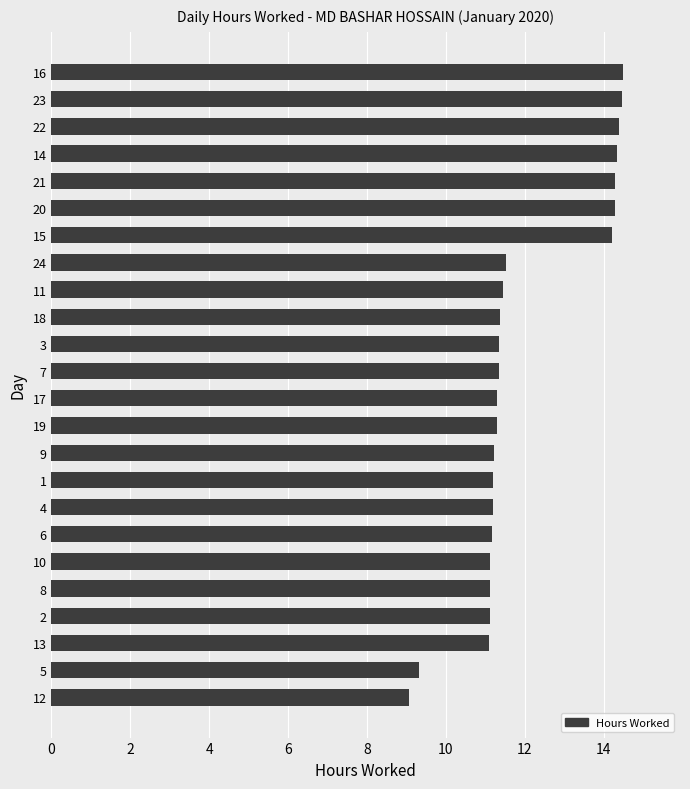

Count the number of values greater than 11.

22